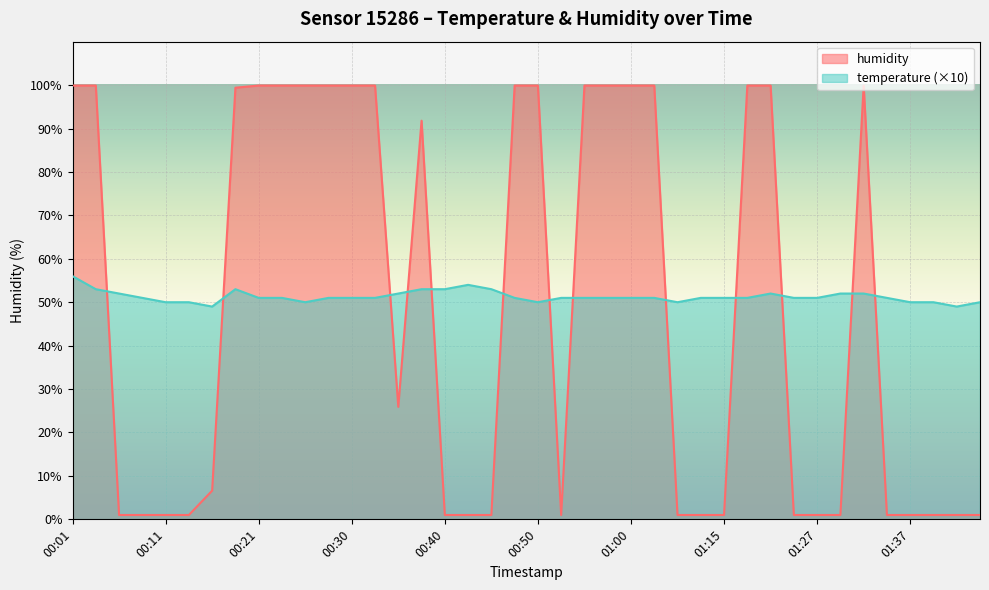

How many lines are shown in the chart?

2